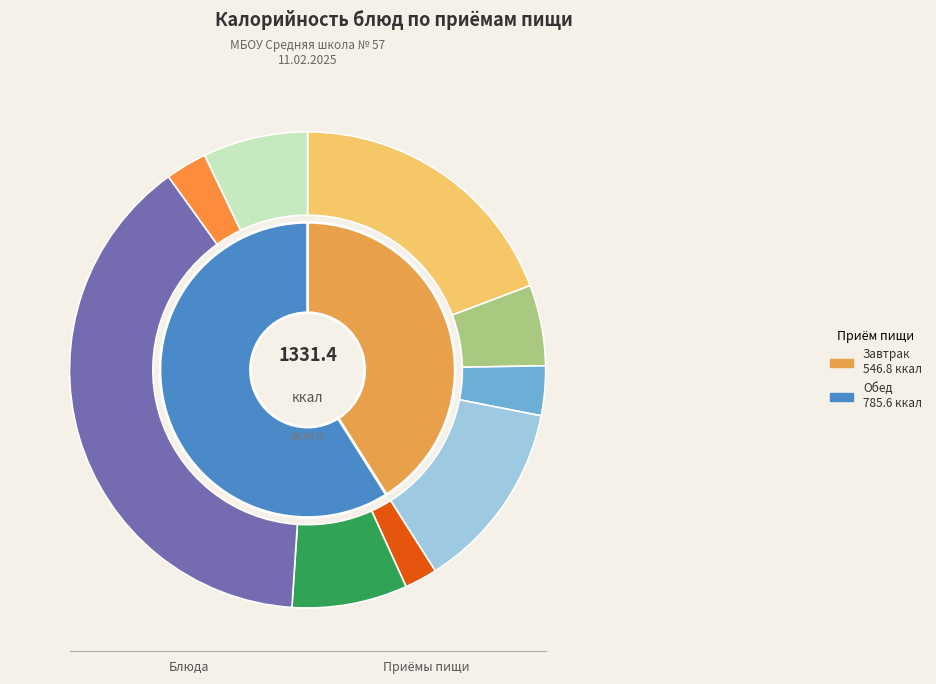

Rank the categories by value from highest to lowest.

Пельмени Детские
отварные, Каша пшенная молочная
с маслом сливочным, Пышка Этонская, Свекольник, Хлеб ржано-пшеничный, Кофейный напиток
с молоком, Хлеб пшеничный, Чай с сахаром, Фрукты свежие